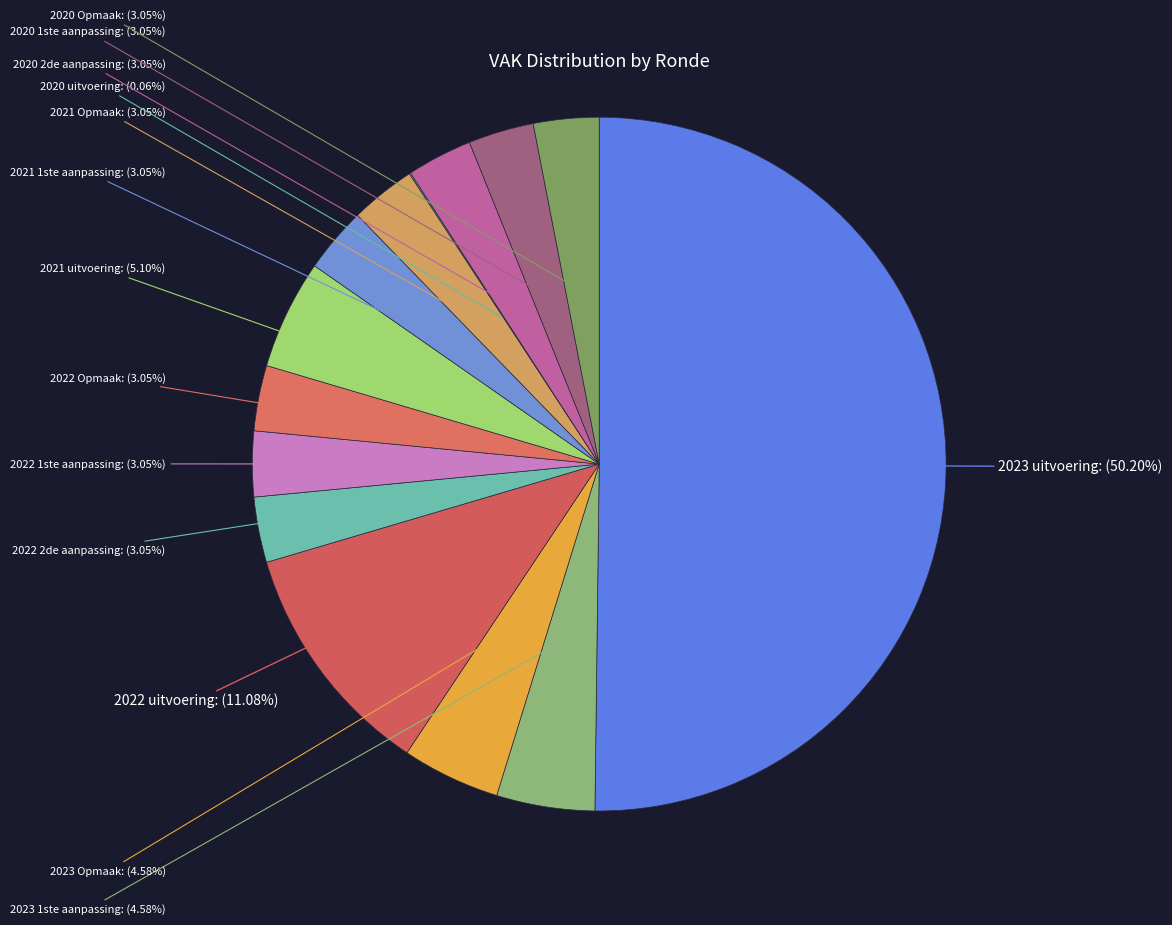

What is the majority slice?

2023 uitvoering